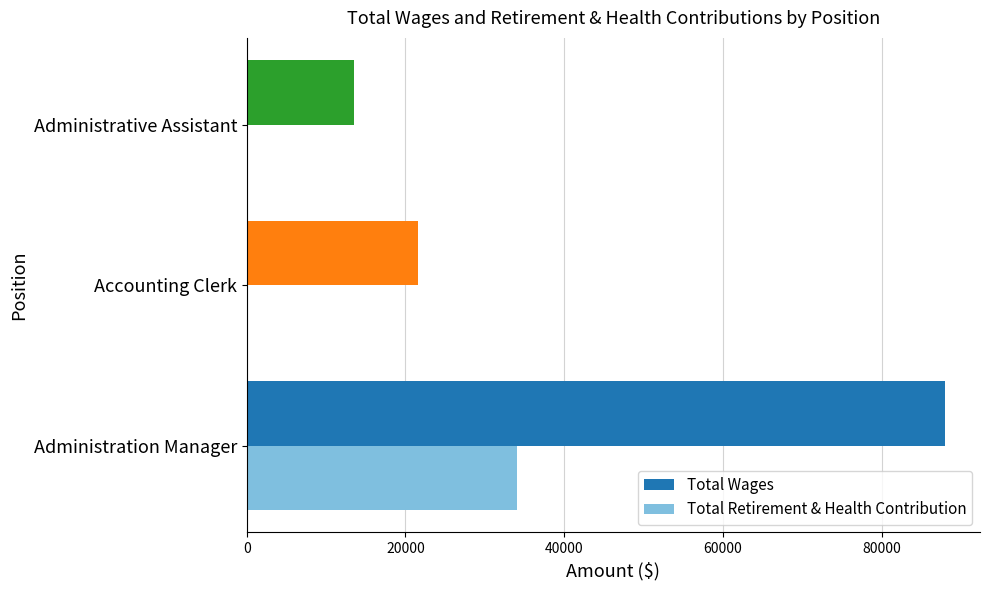

Between Administration Manager and Accounting Clerk, which series saw the biggest shift?

Total Wages